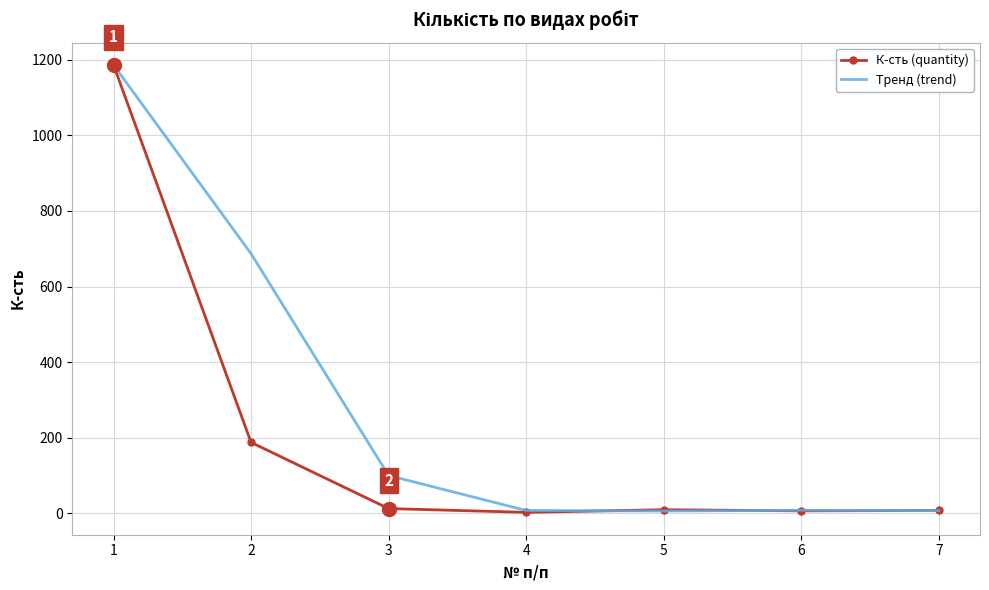

What is the difference between the highest and lowest values at 2?

499.0